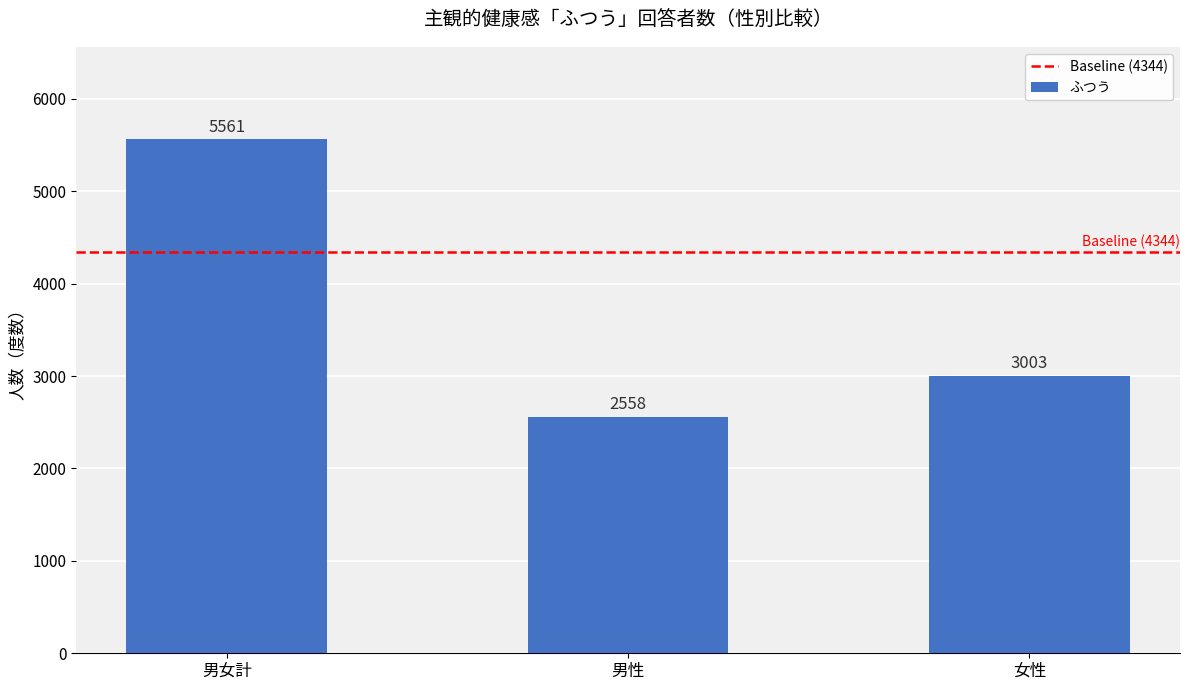

The value at 男性 is 629. True or false?

False